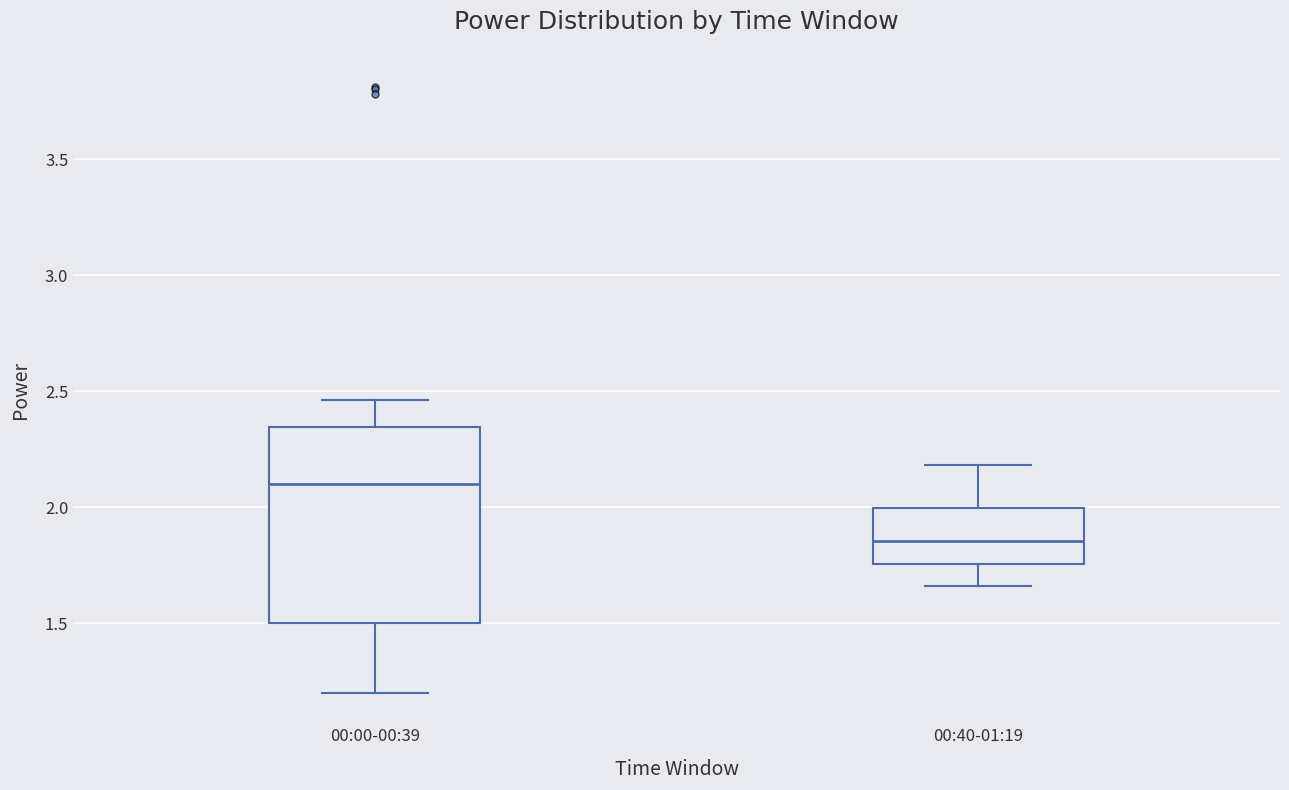

Which box is the tallest, from its lower edge to its upper edge?

00:00-00:39